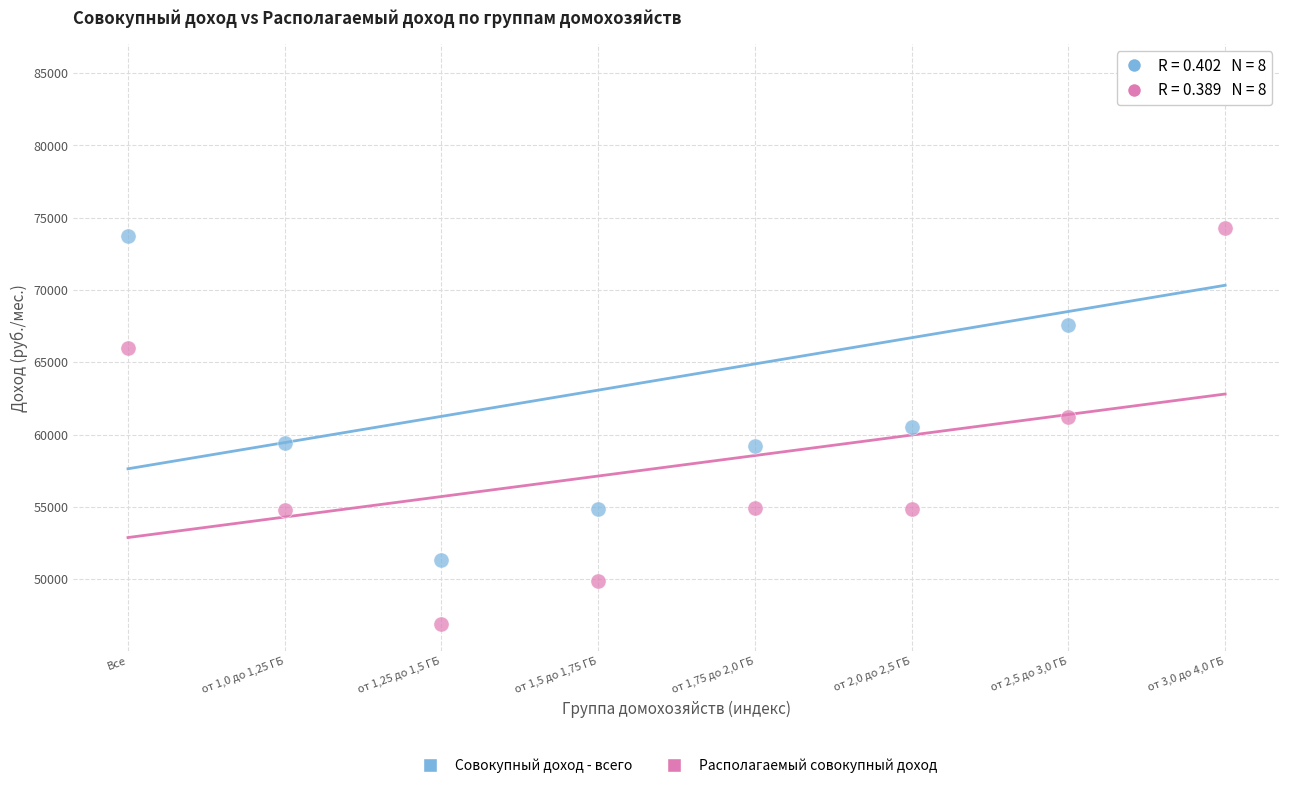

Which series contains the lowest Y value?

Располагаемый совокупный доход